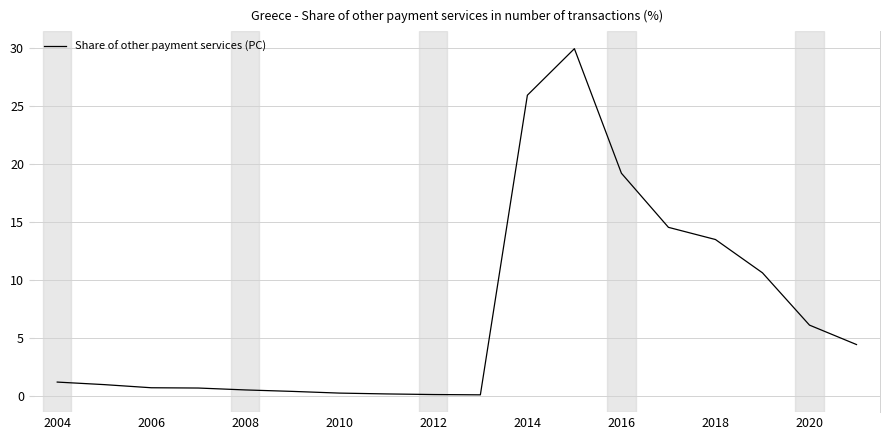

What is the maximum value shown in the chart?

29.9